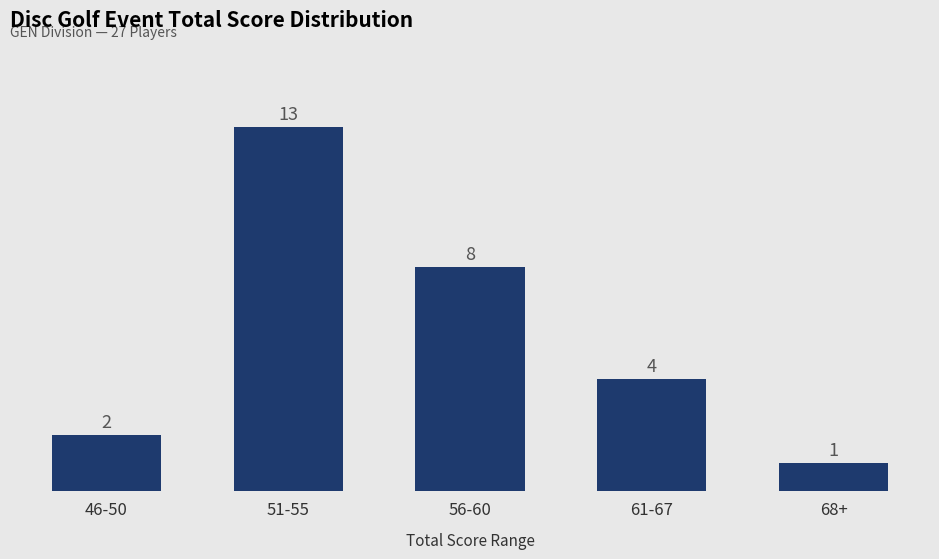

Are the bars grouped side by side (vs. stacked)?

No